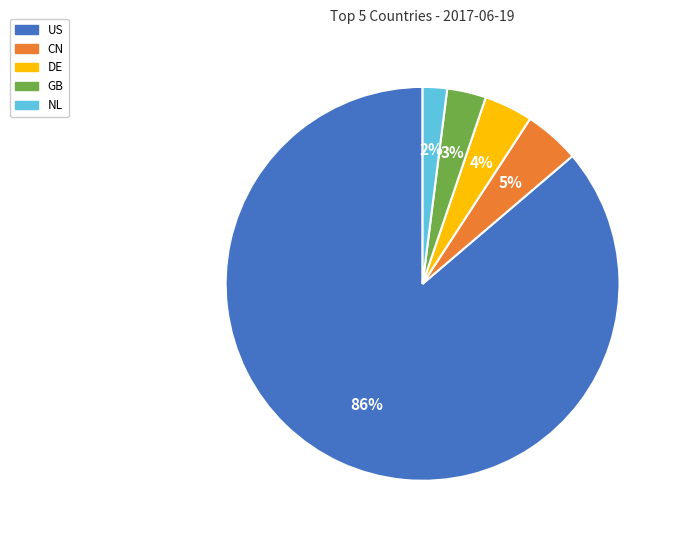

Count the number of slices in the pie.

5